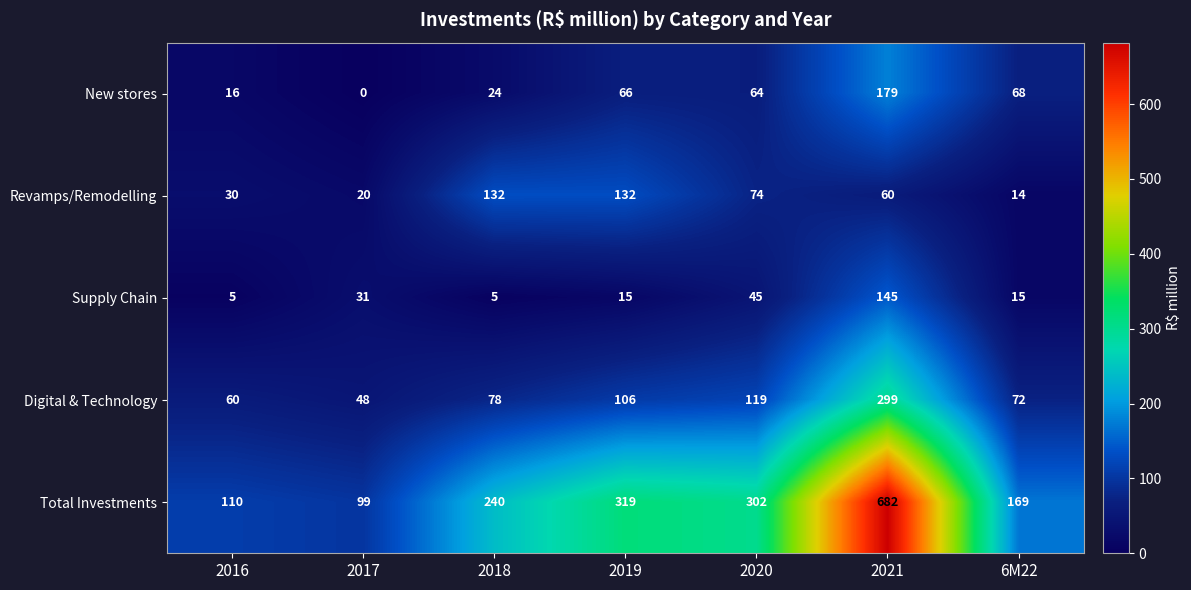

At 6M22, list the series in order from largest to smallest.

Total Investments, Digital & Technology, New stores, Supply Chain, Revamps/Remodelling